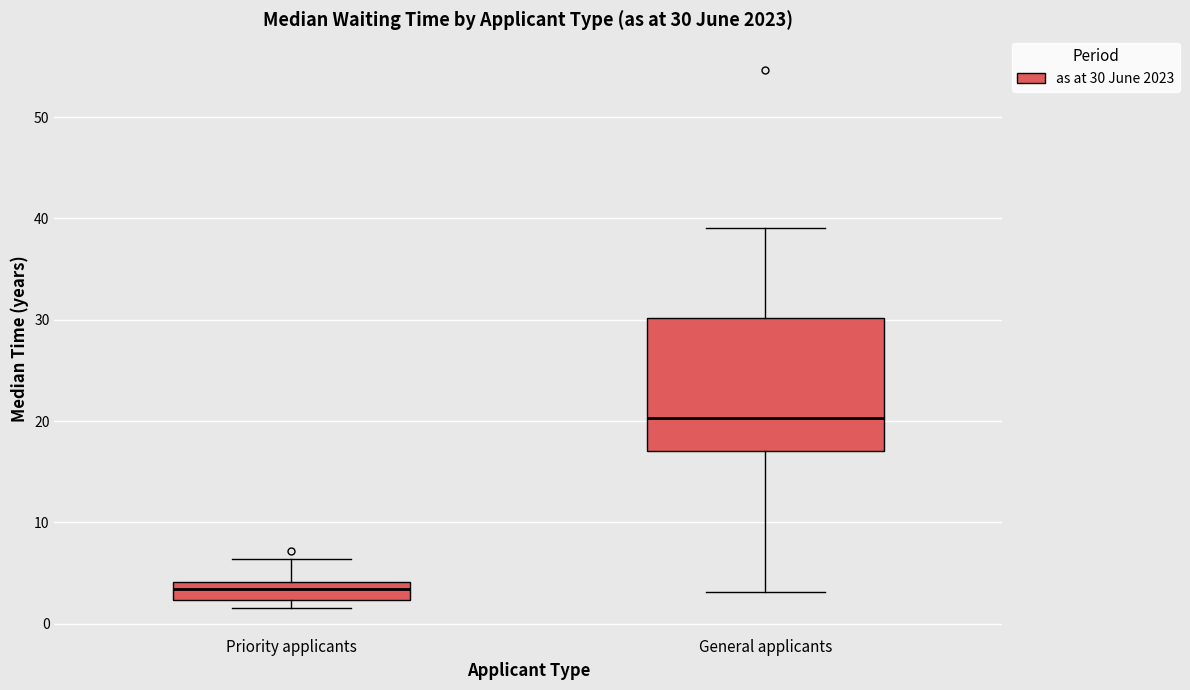

Which box is the tallest, from its lower edge to its upper edge?

General applicants